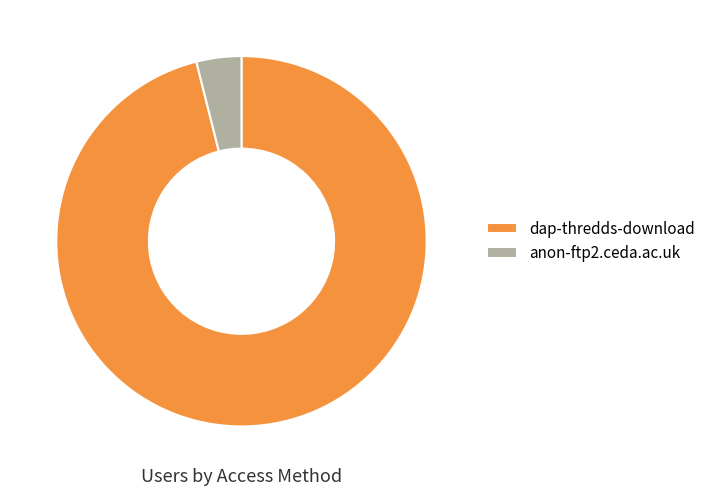

Combined, do anon-ftp2.ceda.ac.uk and dap-thredds-download account for over 50%?

Yes